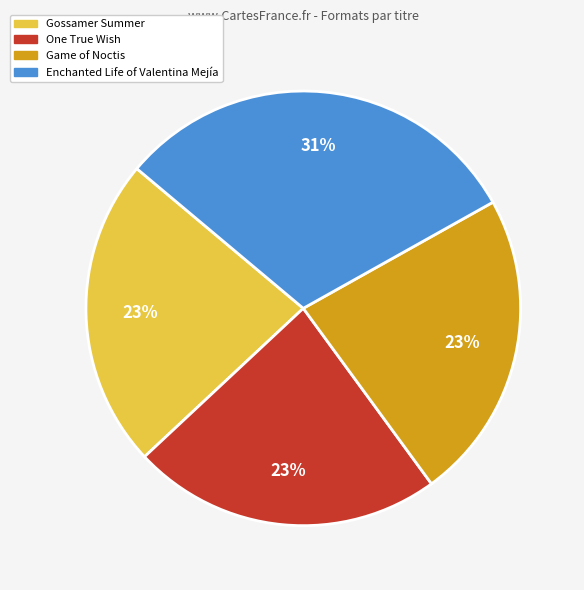

Count the number of slices in the pie.

4